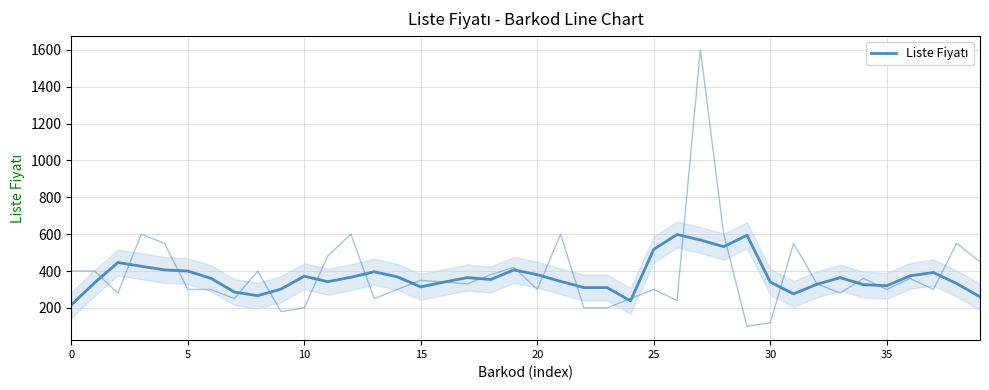

What is the label of the 15th point from the right?

25